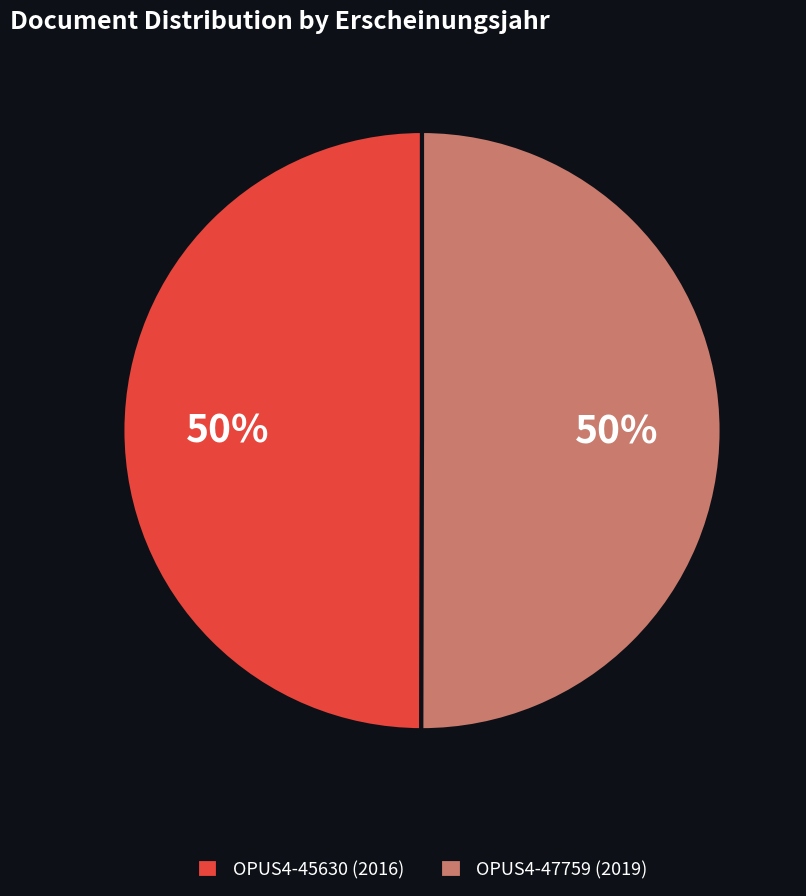

To the nearest percent, what is the combined percentage of OPUS4-47759 (2019) and OPUS4-45630 (2016)?

100%